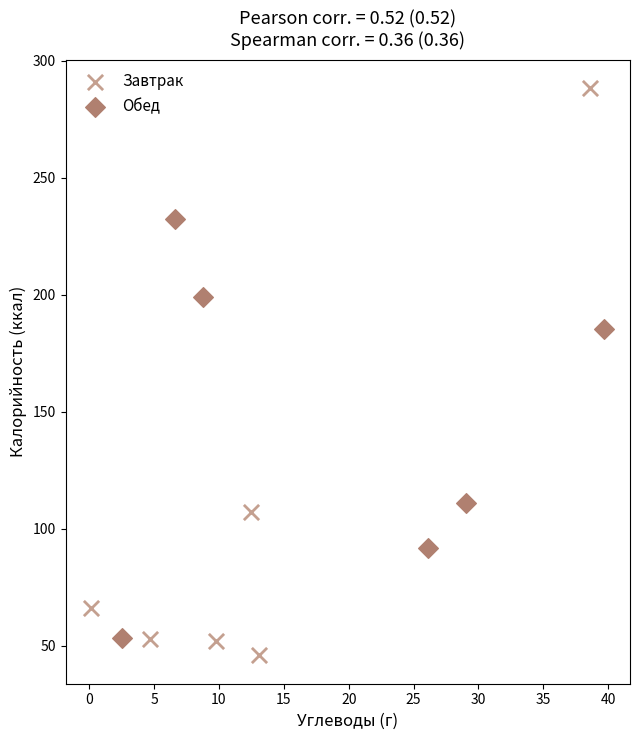

Which series has the largest Y range (max minus min)?

Завтрак